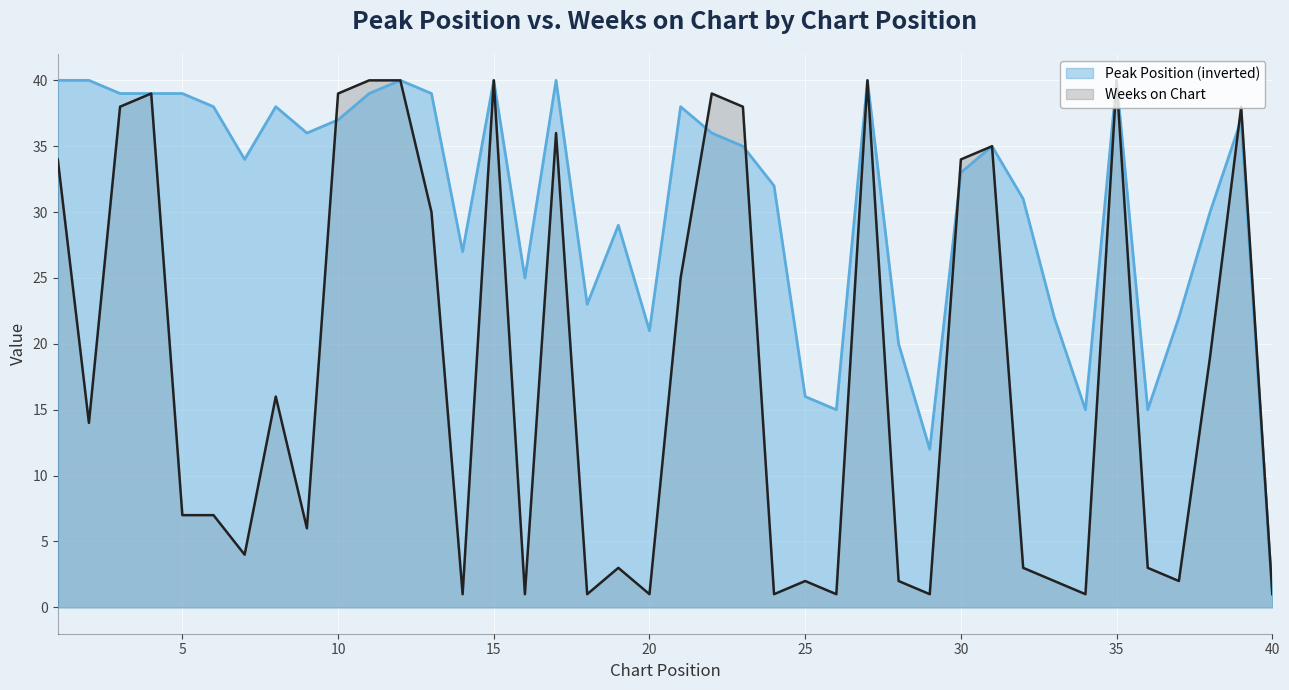

The Peak Position (inverted) series shows 51 at 15. True or false?

False